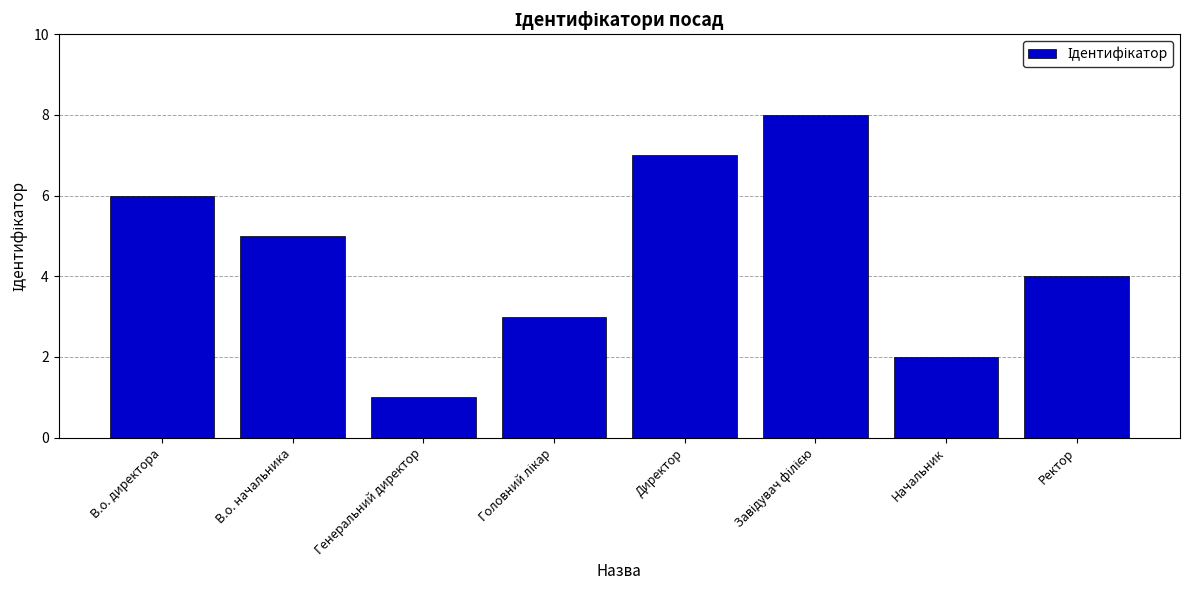

What is the label of the 5th bar from the left?

Директор